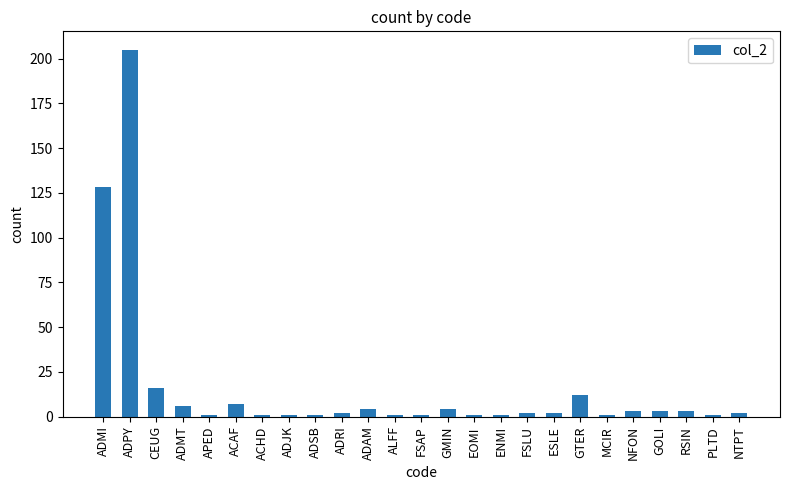

What is the value of the 16th bar from the left?

1